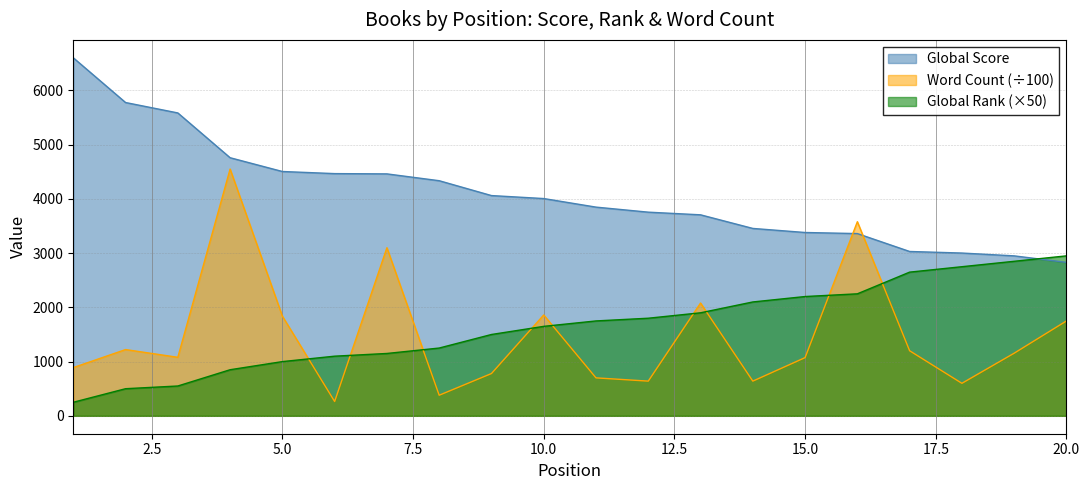

What is the maximum value shown in the chart?

6603.0